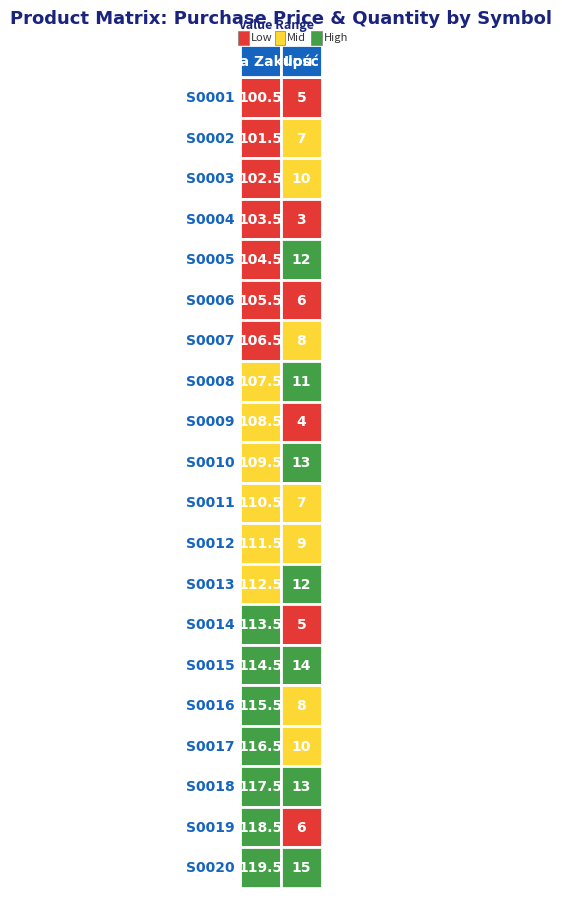

Which series has the largest range (max minus min)?

S0019